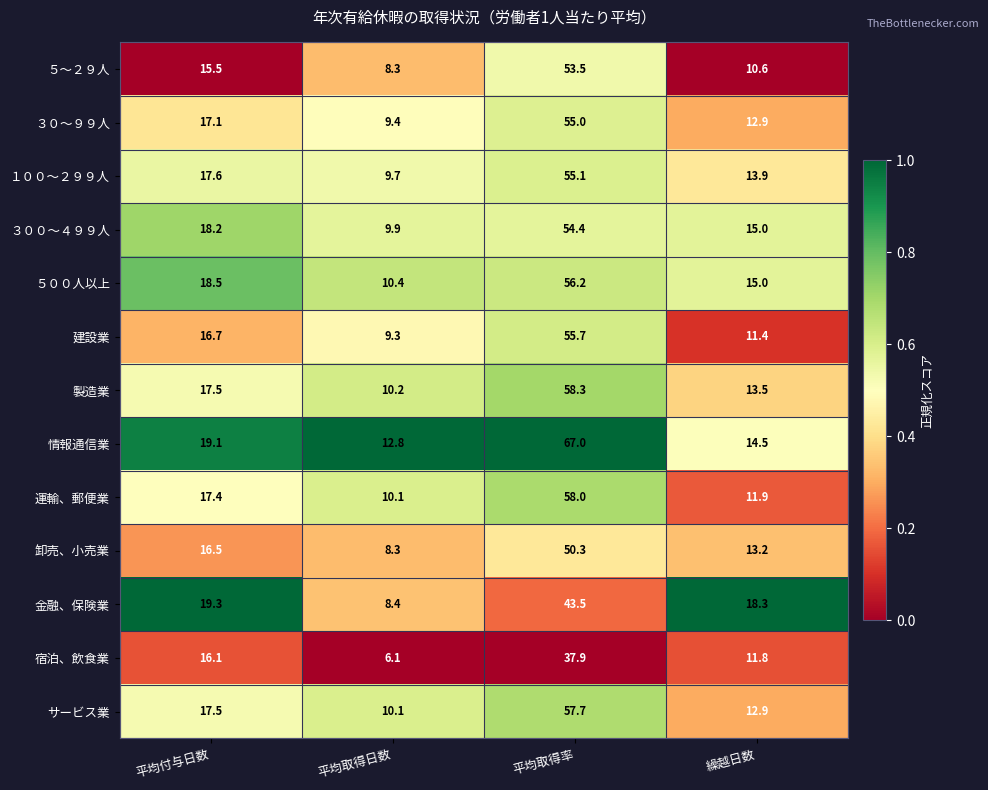

Rank the categories by 製造業 value from lowest to highest.

平均取得日数, 繰越日数, 平均付与日数, 平均取得率